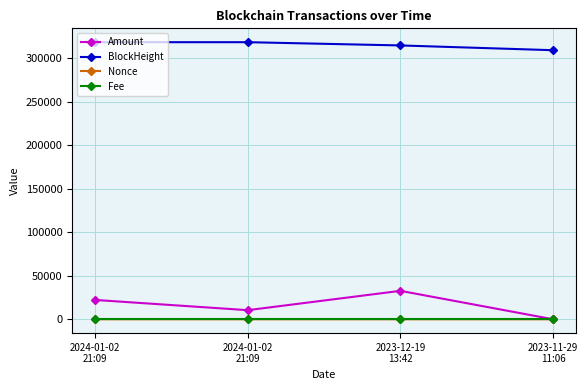

Reading right to left, transcribe all the data shown in this chart.

Amount: 2023-11-29
11:06=2.0	2023-12-19
13:42=32702.7	2024-01-02
21:09=10465.2	2024-01-02
21:09=22238.3
BlockHeight: 2023-11-29
11:06=309531.0	2023-12-19
13:42=315017.0	2024-01-02
21:09=318758.0	2024-01-02
21:09=318758.0
Nonce: 2023-11-29
11:06=3.0	2023-12-19
13:42=4.0	2024-01-02
21:09=0.0	2024-01-02
21:09=1.0
Fee: 2023-11-29
11:06=0.1	2023-12-19
13:42=0.1	2024-01-02
21:09=0.1	2024-01-02
21:09=0.1